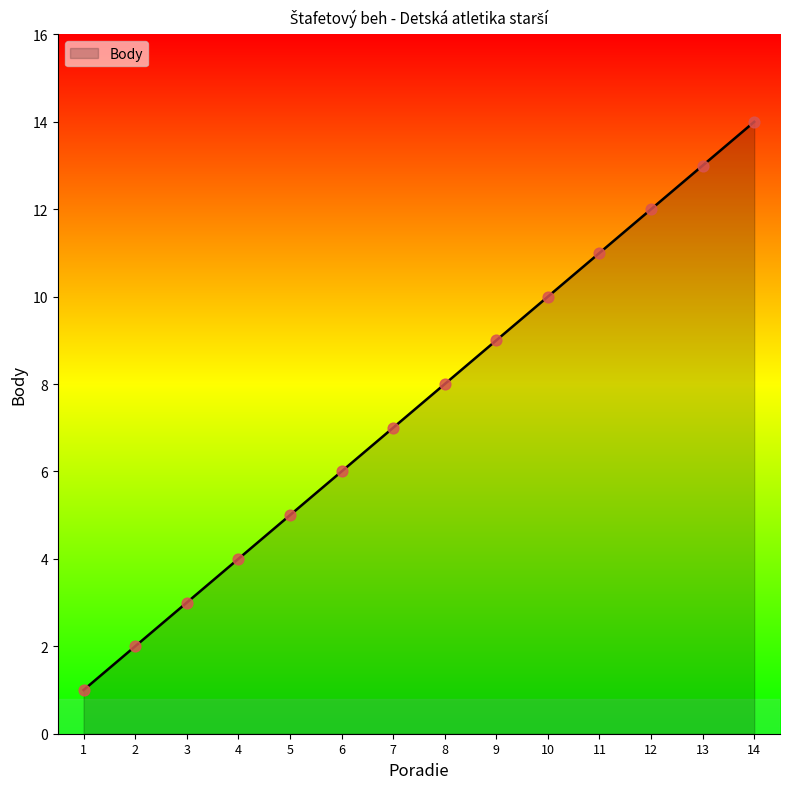

What is the change in value from 7 to 12?

+5